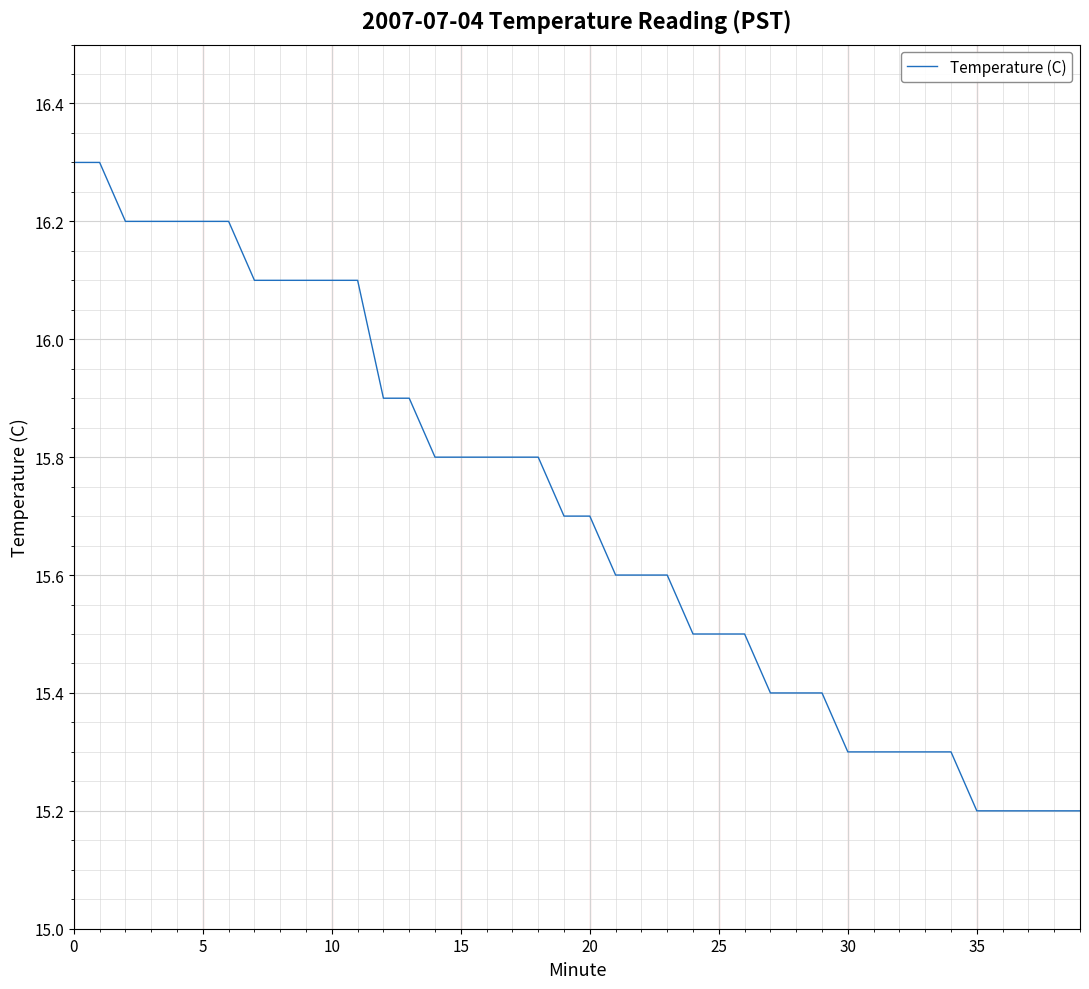

What is the sum of all values?

628.3